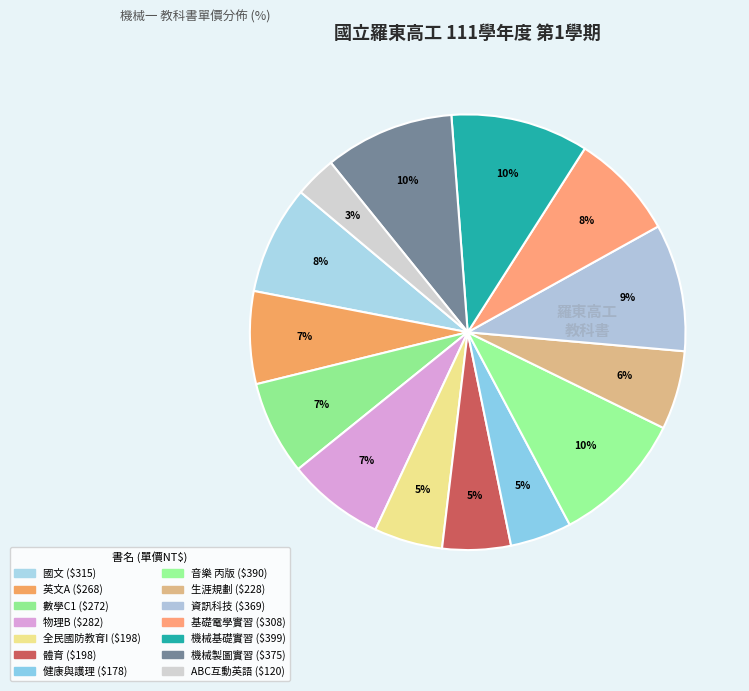

Is there a majority slice in this chart?

No